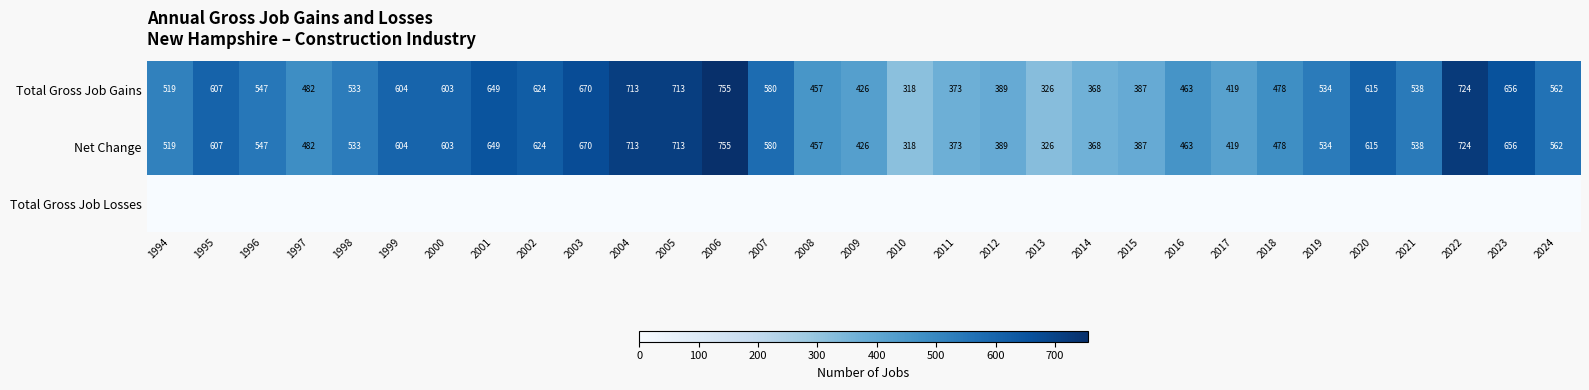

What is the difference between the second highest and minimum values in the Net Change series?

406